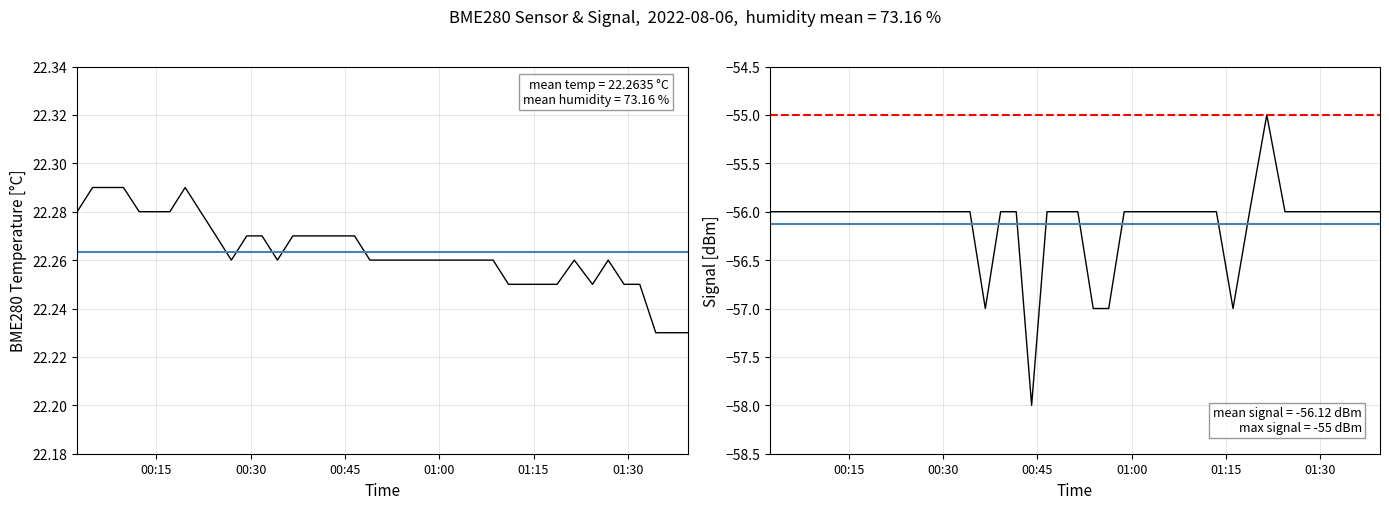

List the series in order of their overall mean, highest first.

BME280_temperature, Signal